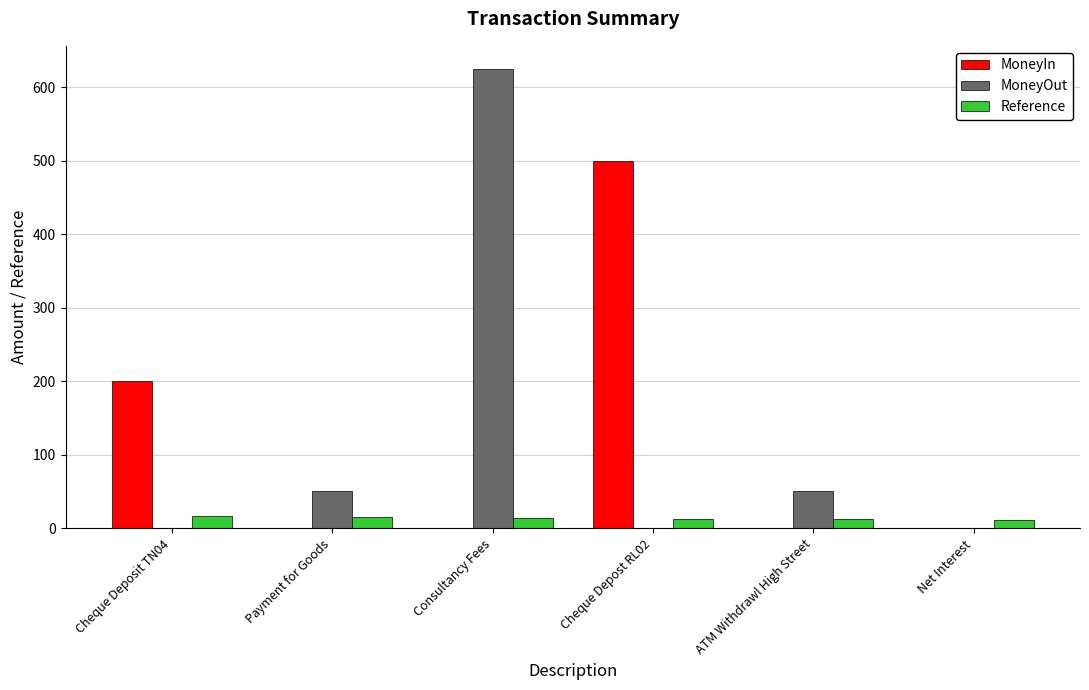

Where is MoneyIn nearest to the value 250?

Cheque Deposit TN04